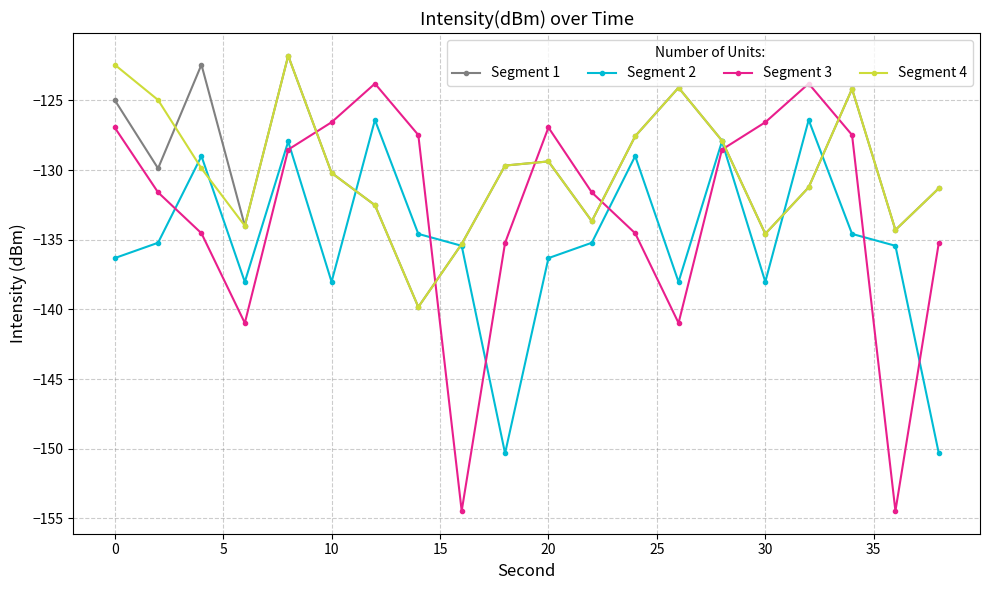

What is the difference between the maximum and minimum values in the Segment 3 series?

30.7